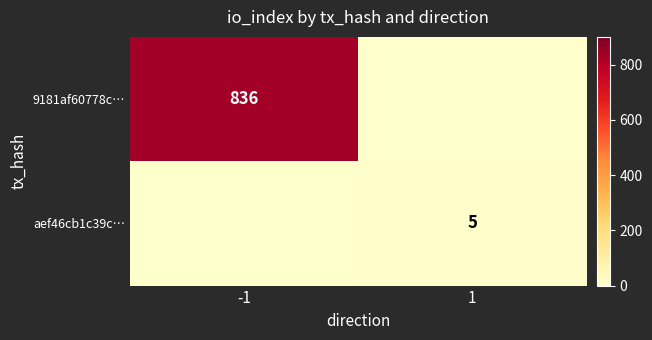

Count the number of categories in the chart.

2